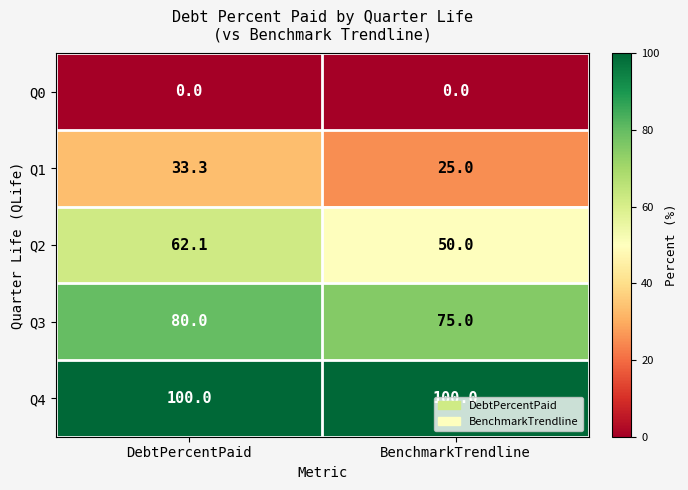

Rank the series by their maximum value, from highest to lowest.

Q4, Q3, Q2, Q1, Q0